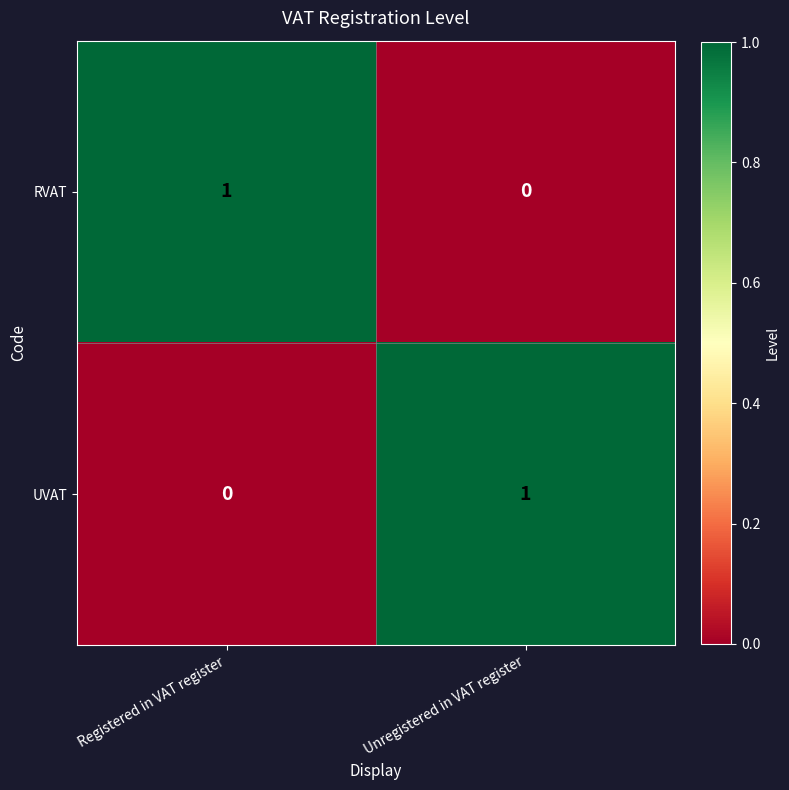

What is the total value across all series at Registered in VAT register?

1